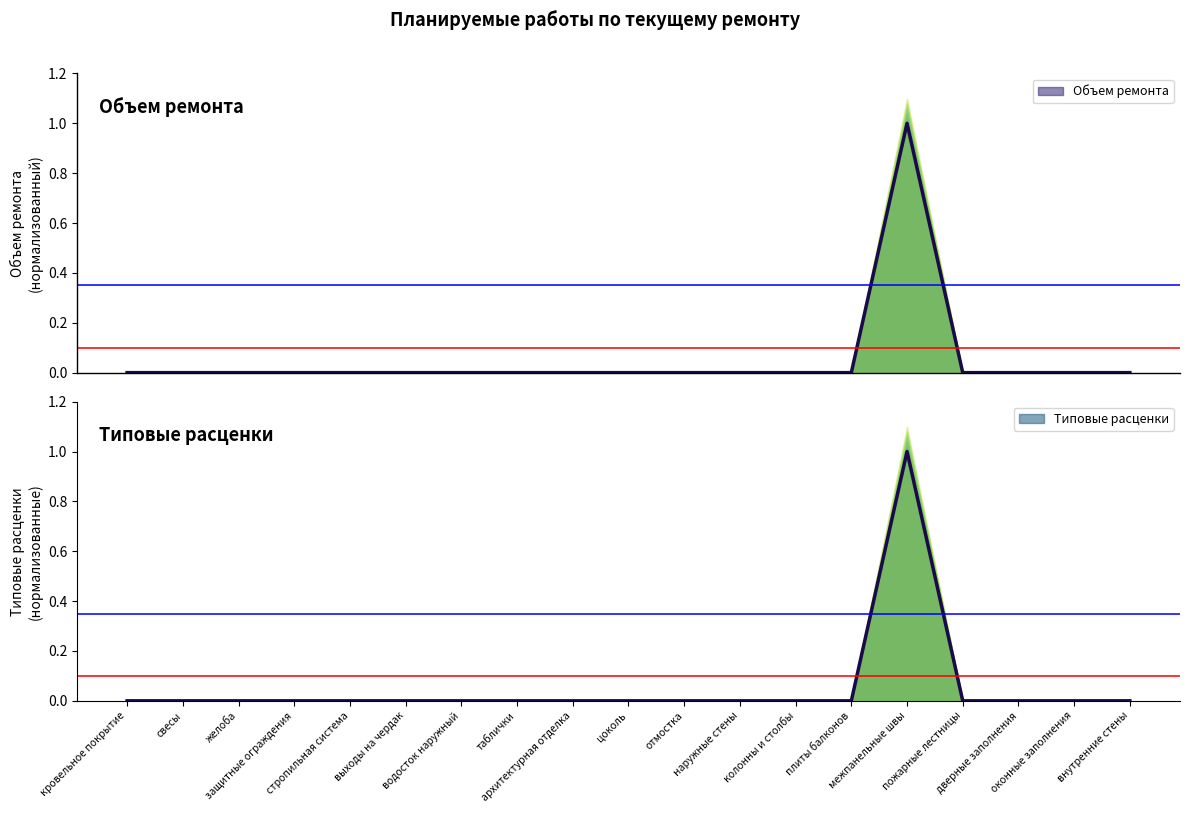

True or false: Типовые расценки and Объем ремонта intersect in this chart.

False